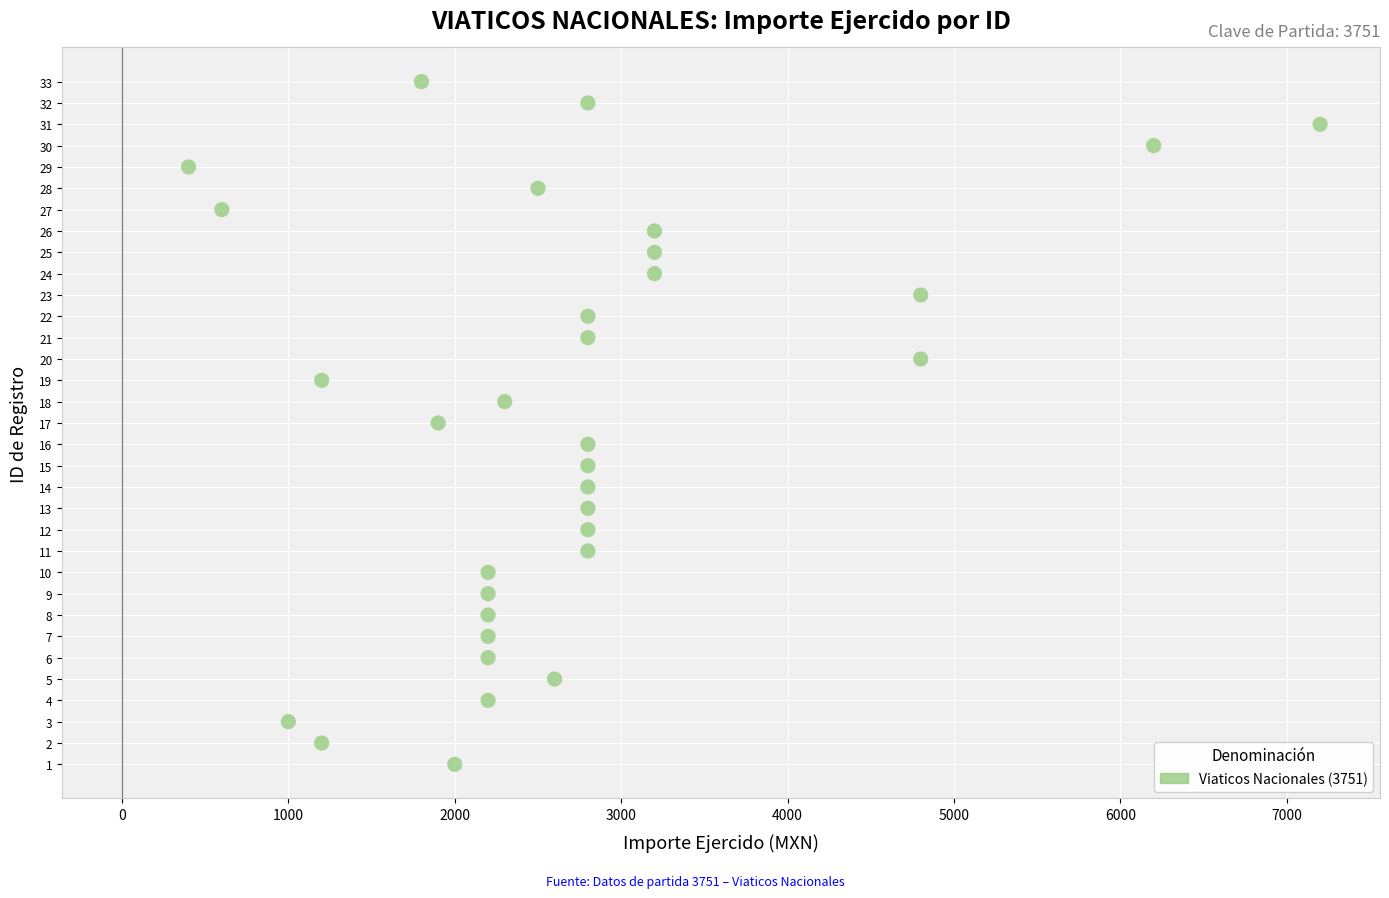

What is the range of Y values (max minus min)?

32